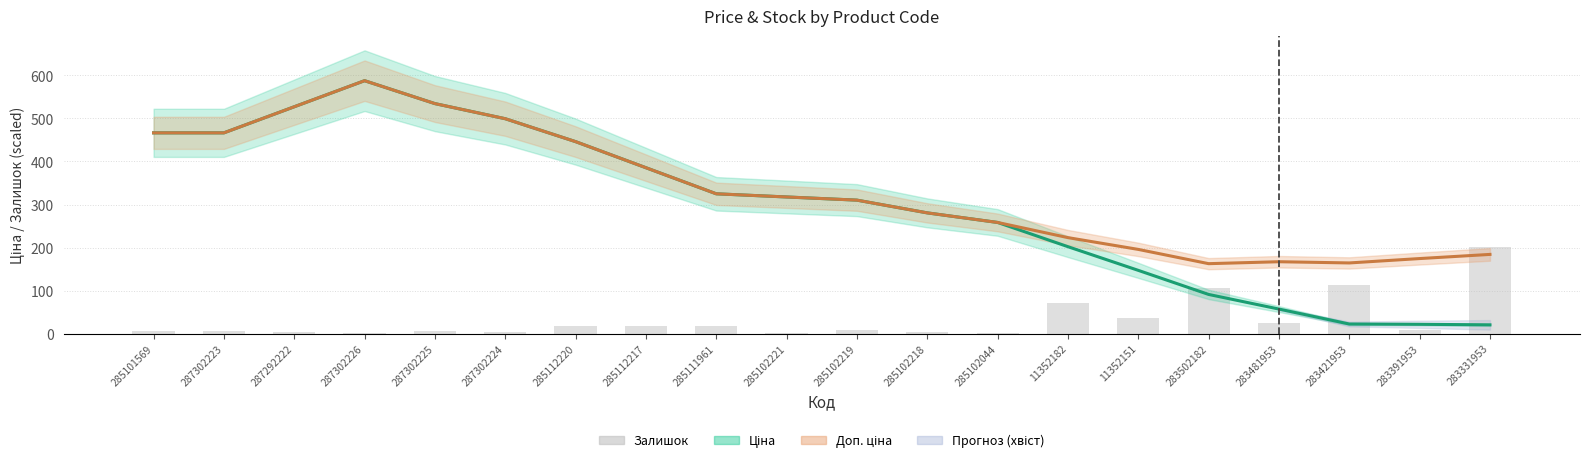

Reading right to left, list all the values displayed in this chart.

Ціна (основна): 20.2	21.5	22.1	56.9	90.9	146.9	201.9	258.3	280.5	310.1	317.5	324.9	385.5	446.2	499.4	534.6	587.9	527.2	466.6	466.6
Доп. ціна: 184.0	174.3	164.1	167.0	162.4	195.6	223.0	258.3	280.5	310.1	317.5	324.9	385.5	446.2	499.4	534.6	587.9	527.2	466.6	466.6
Залишок: 202.0	8.0	113.0	24.0	106.0	36.0	70.0	1.0	3.0	9.0	2.0	17.0	17.0	17.0	3.0	5.0	1.0	4.0	5.0	7.0